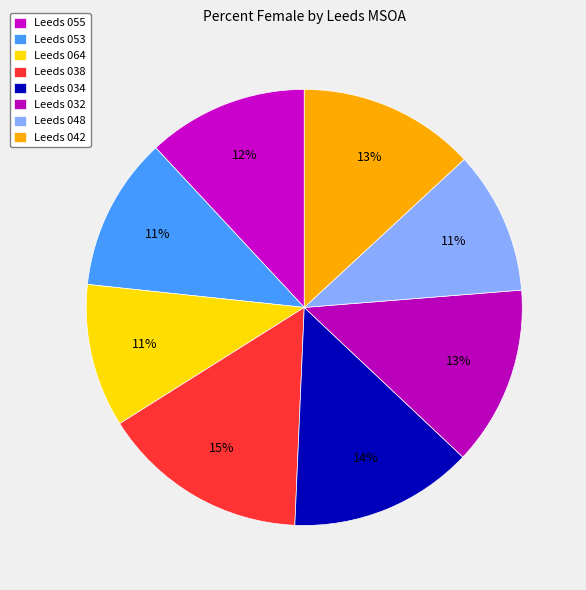

What is the largest slice in the pie chart?

Leeds 038